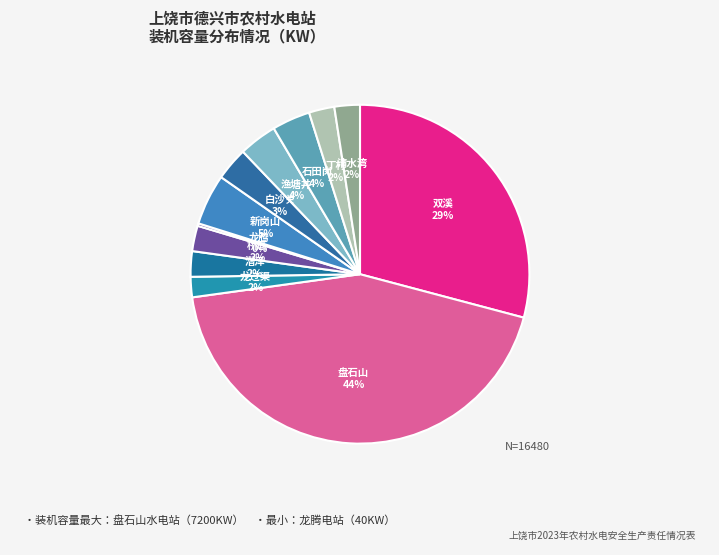

What is the largest slice in the pie chart?

盘石山水电站